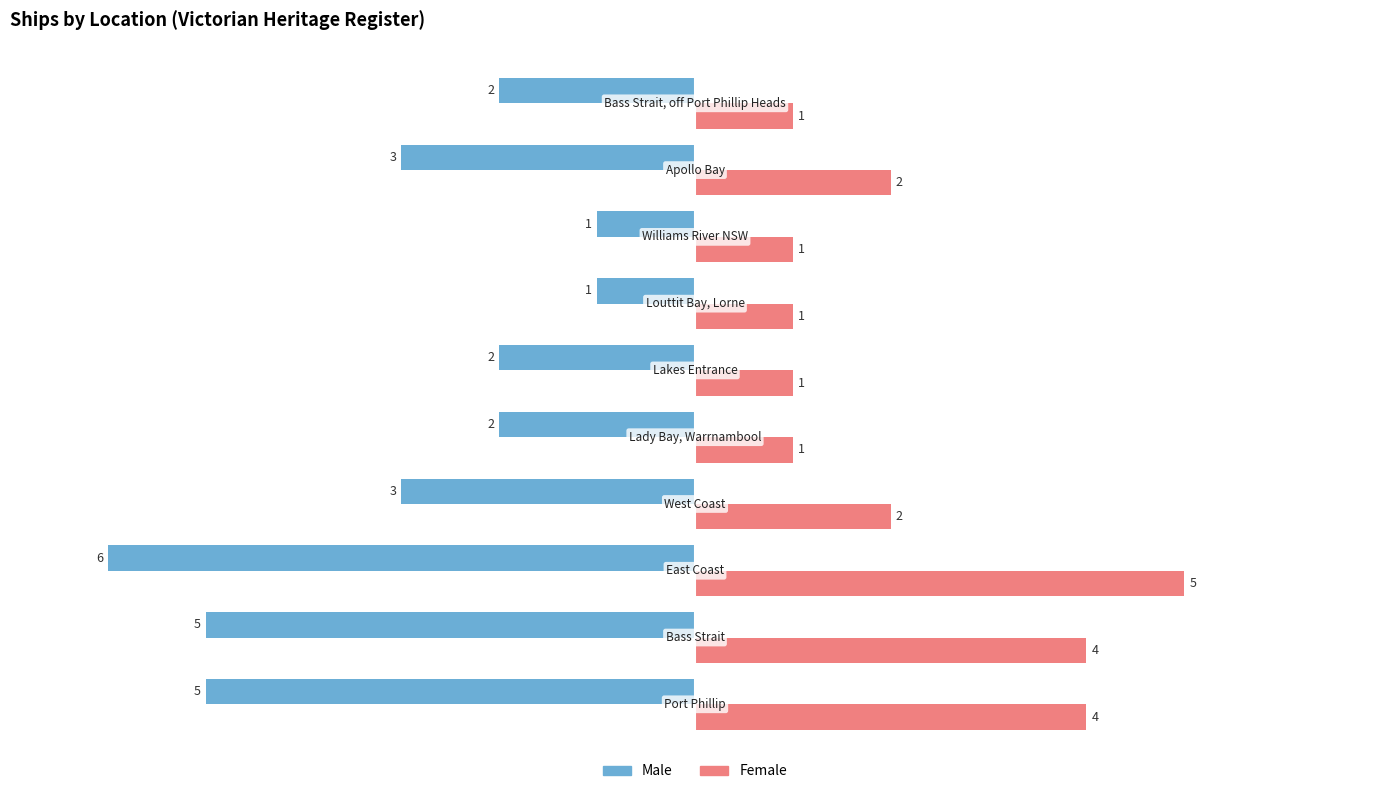

What is the maximum value for Female?

5